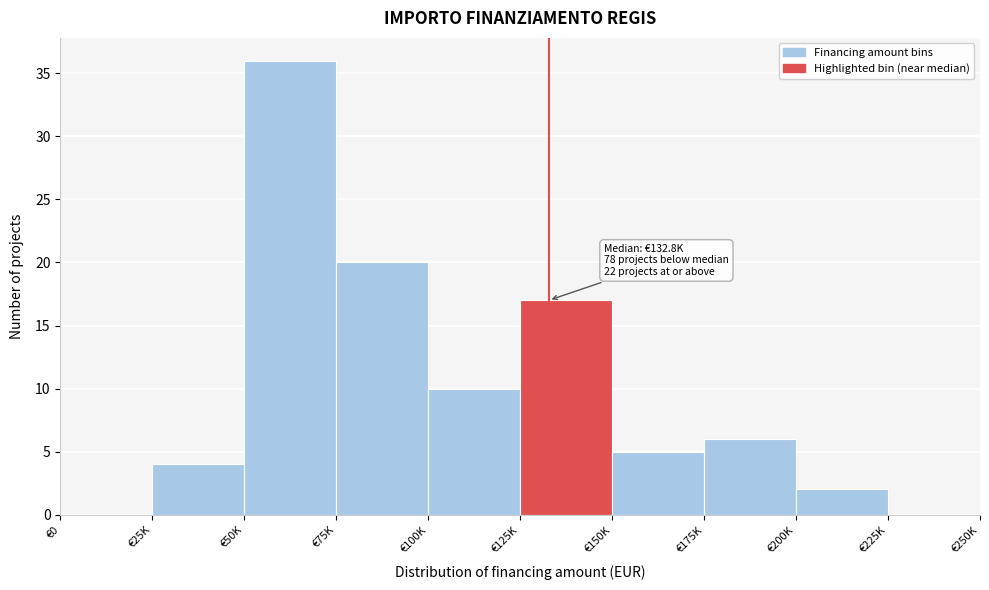

Reading left to right, transcribe all the data shown in this chart.

€0=0	€25K=4	€50K=36	€75K=20	€100K=10	€125K=17	€150K=5	€175K=6	€200K=2	€225K=0